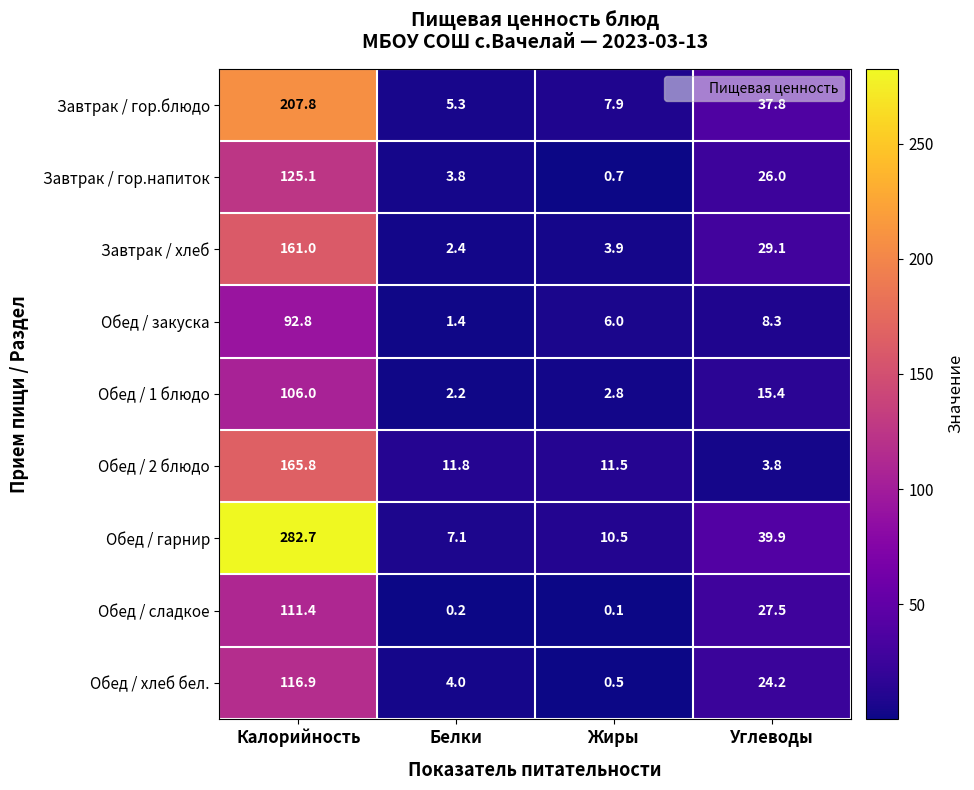

How many values in the Обед / хлеб бел. series are below 24?

2